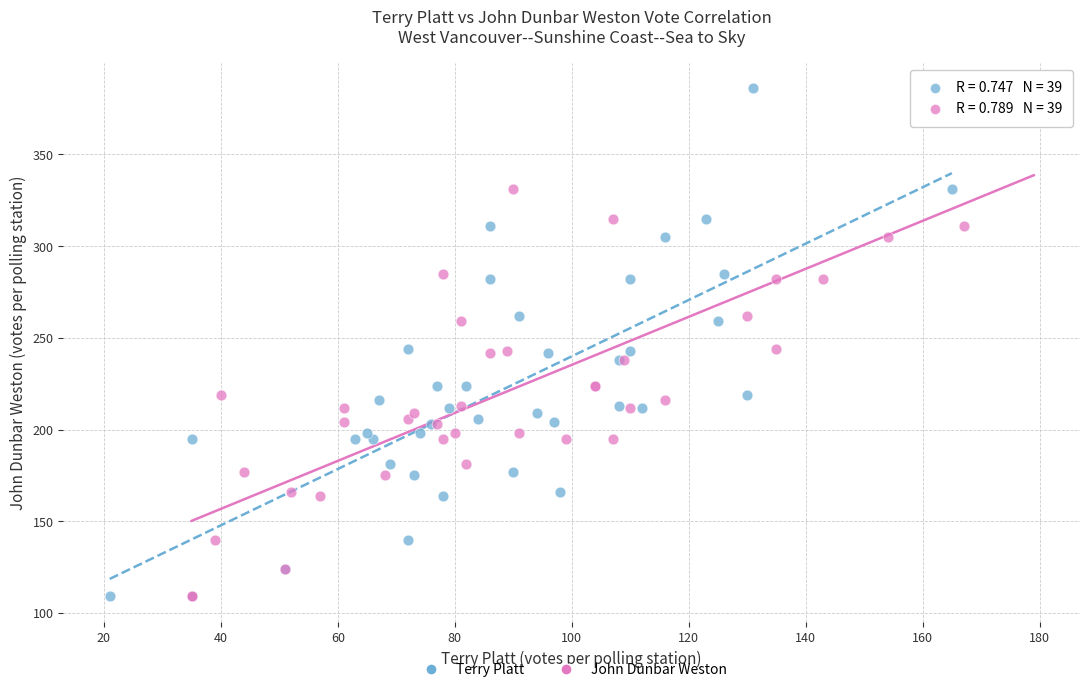

What are all the series names shown in the legend?

Terry Platt, John Dunbar Weston